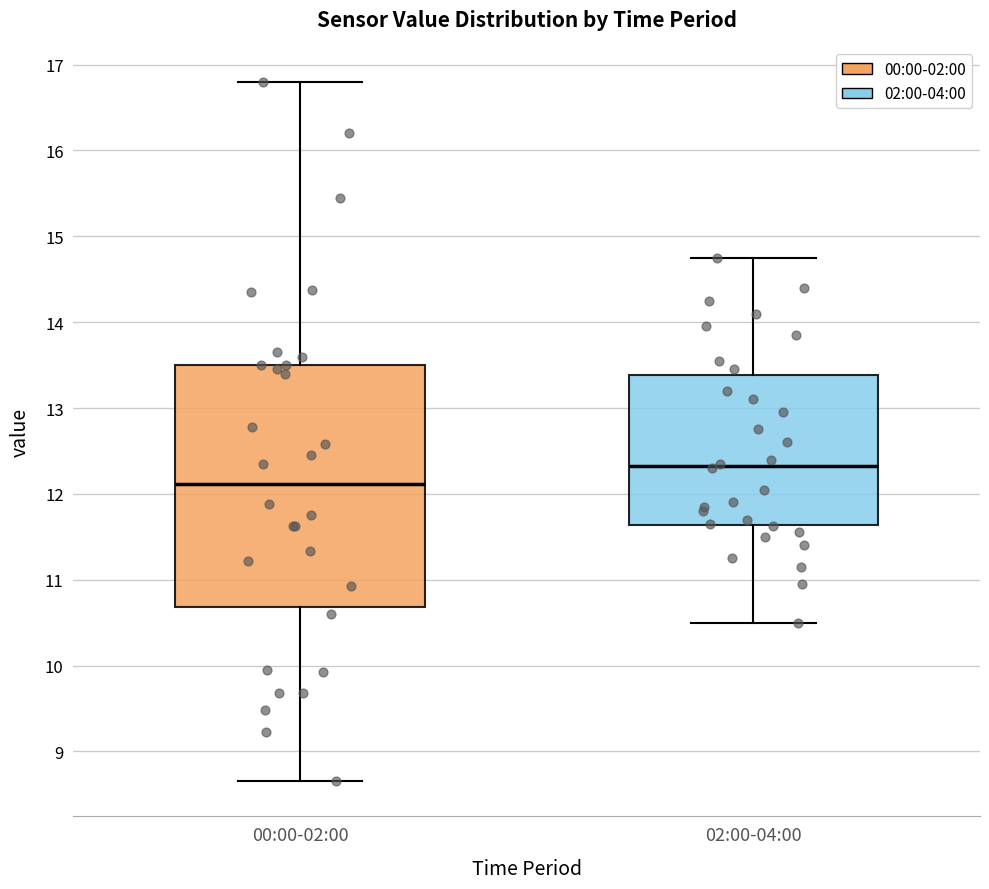

Comparing the boxes themselves (not the whiskers), which one is the tallest?

00:00-02:00